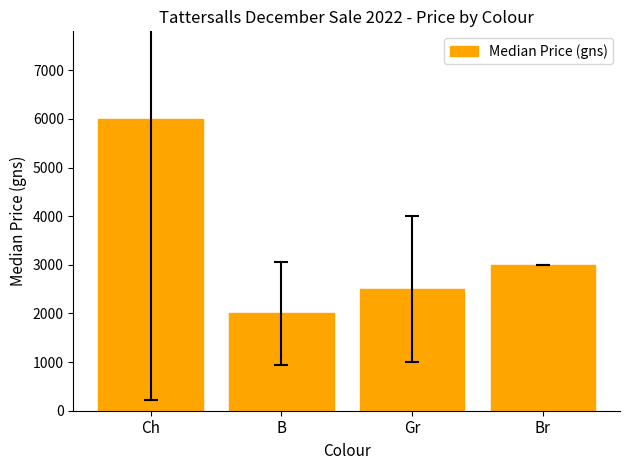

Reading left to right, transcribe all the data shown in this chart.

6000	2000	2500	3000